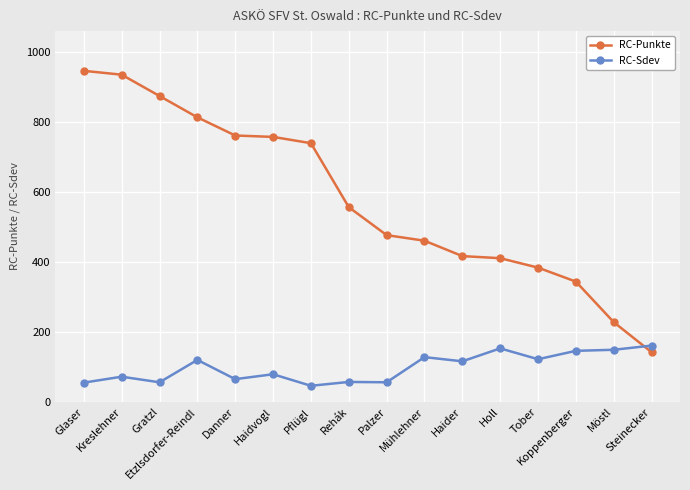

What is the value of the RC-Punkte point at the 5th from the left?

762